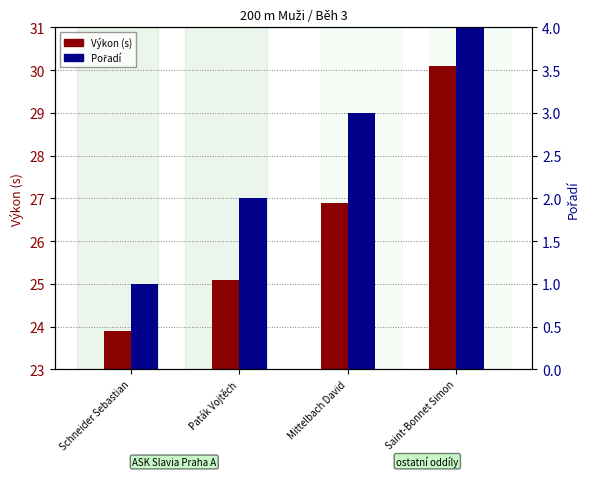

What is the value of the Výkon (s) bar at the 2nd from the left?

25.1